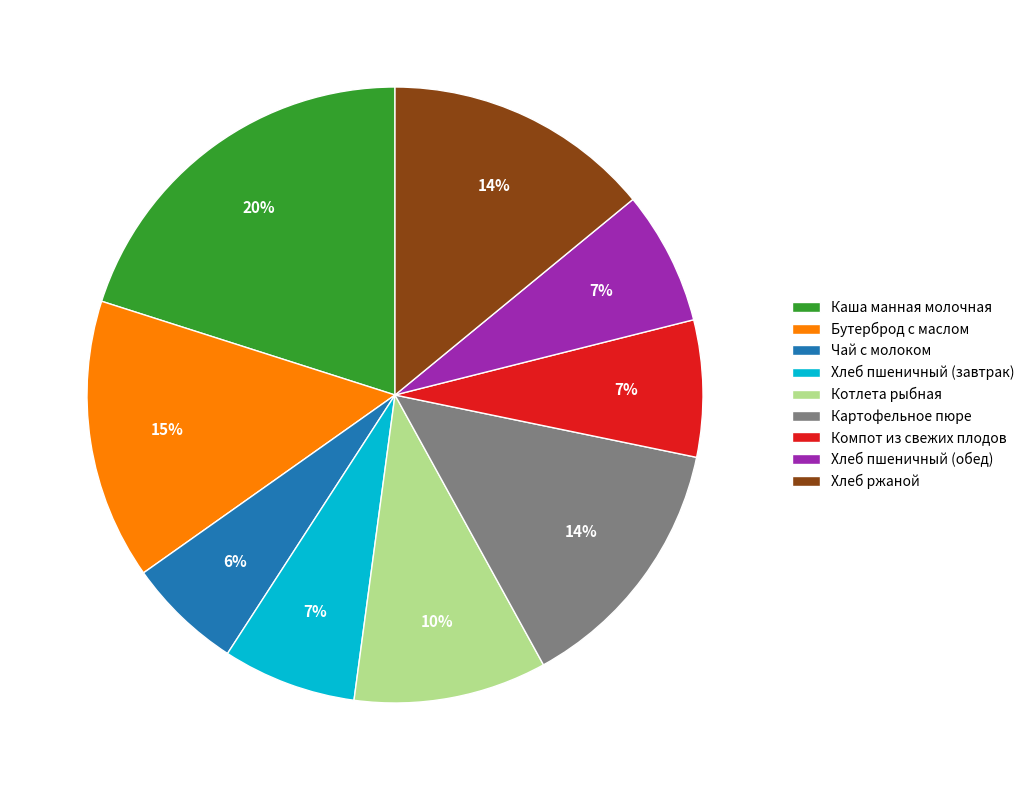

Does any single category account for the majority?

No